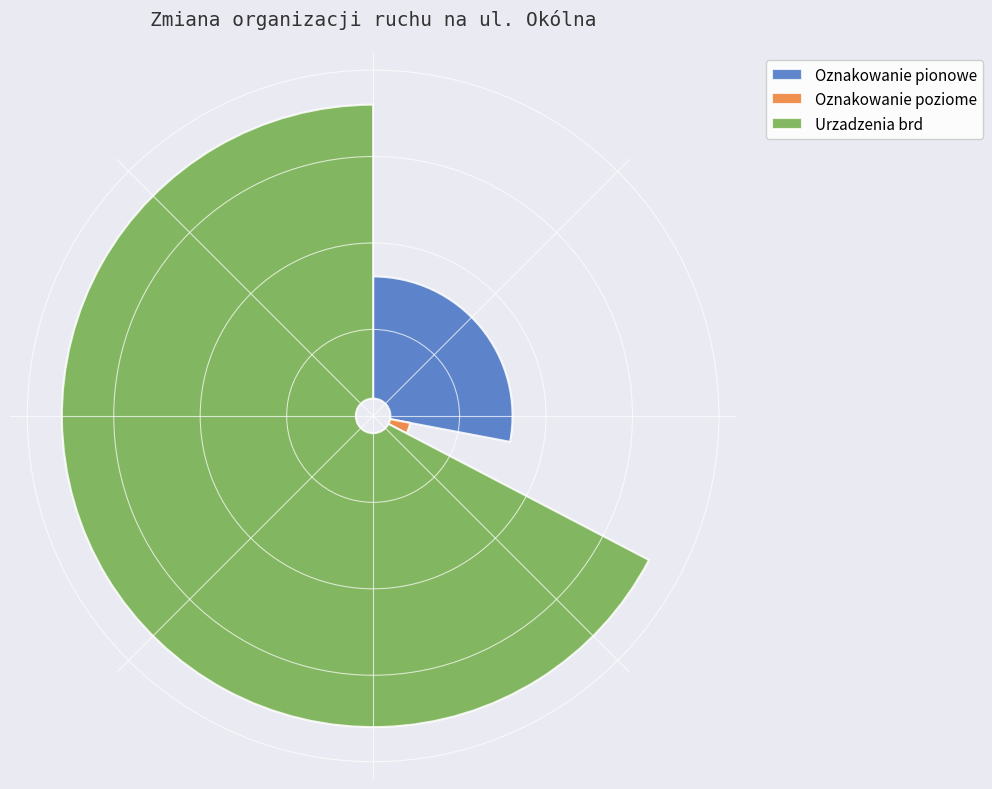

What is the change in value from Oznakowanie pionowe to Oznakowanie poziome?

-7128.6